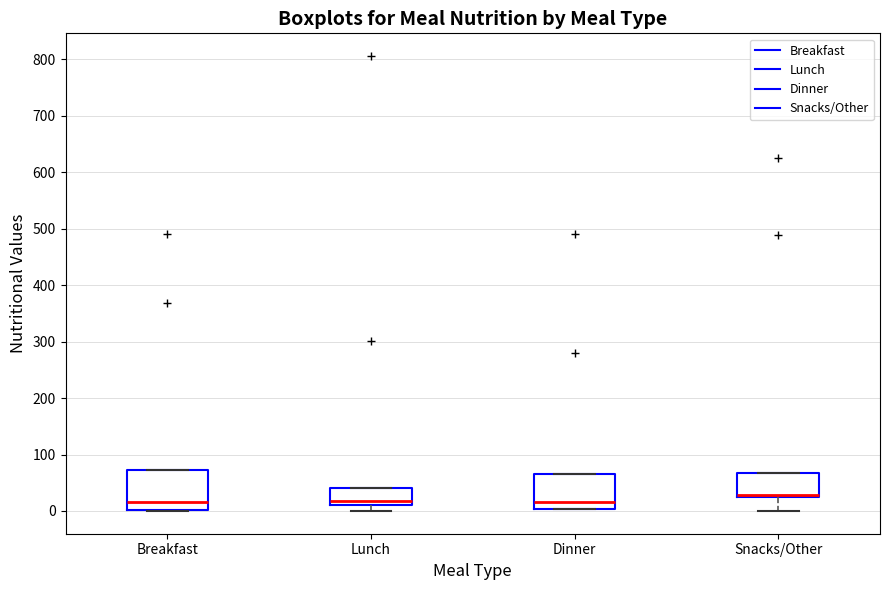

Reading left to right, transcribe this box plot: for each box, give where its median line is, the range the box spans, and where its two whiskers end, as read against the y-axis. The values are not printed on the chart, so give them approximately, as read against the axis.

Breakfast: median 20, box 0 to 70, whiskers 0 to 70
Lunch: median 20, box 10 to 40, whiskers 0 to 40
Dinner: median 20, box 0 to 70, whiskers 0 to 70
Snacks/Other: median 30, box 20 to 70, whiskers 0 to 70